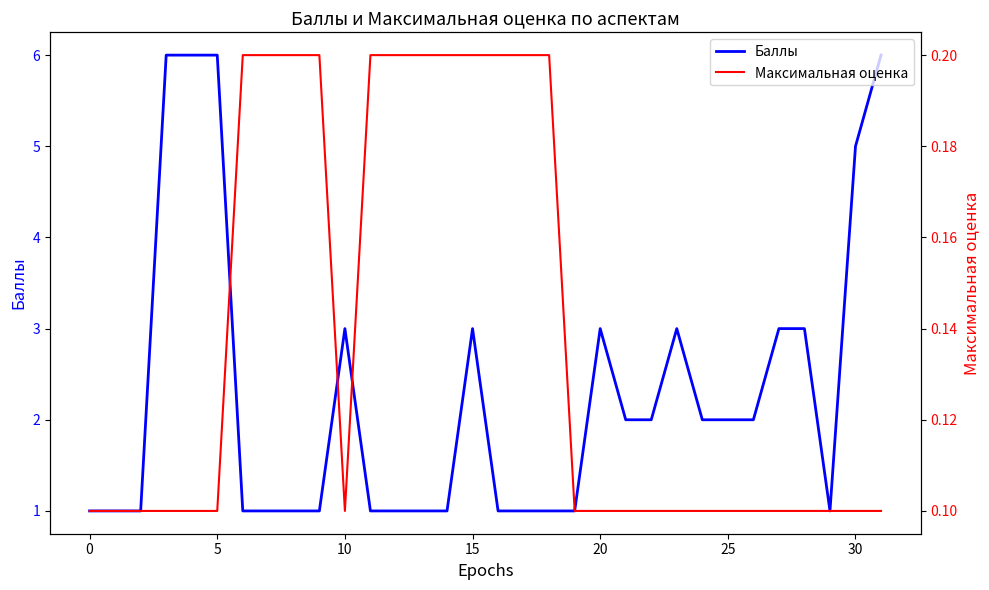

What is the difference between the maximum and minimum values in the Максимальная оценка series?

0.1